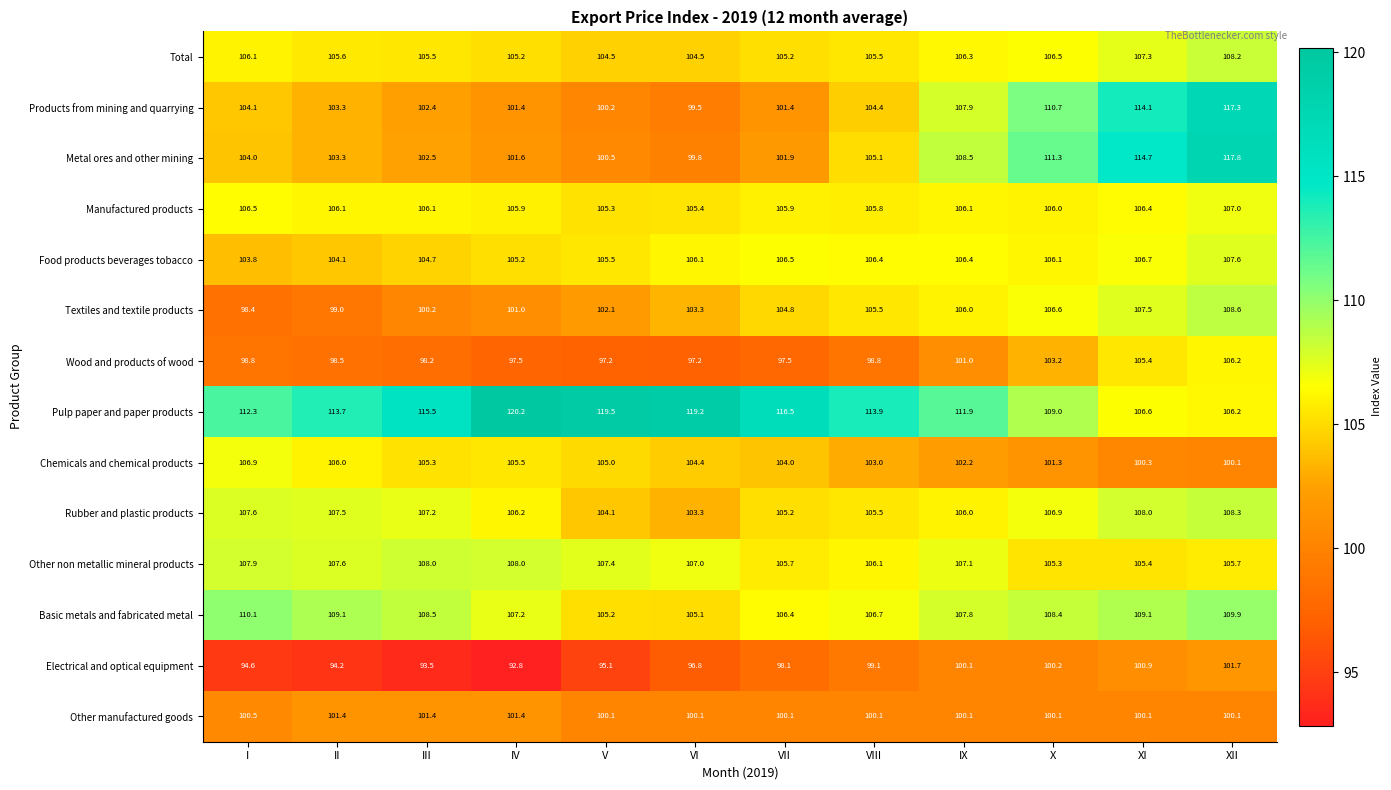

Which series has the largest range (max minus min)?

Metal ores and other mining